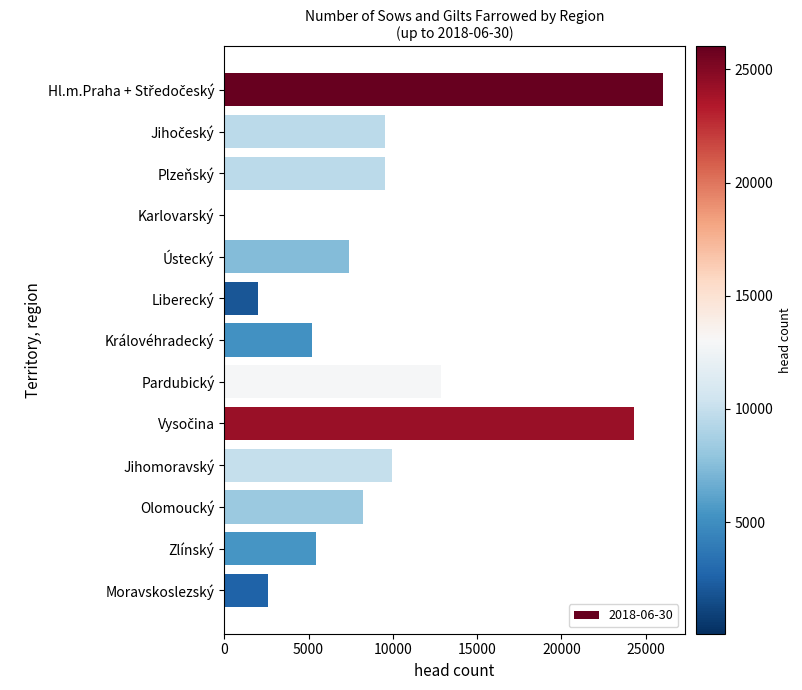

What is the sum of all values?

123094